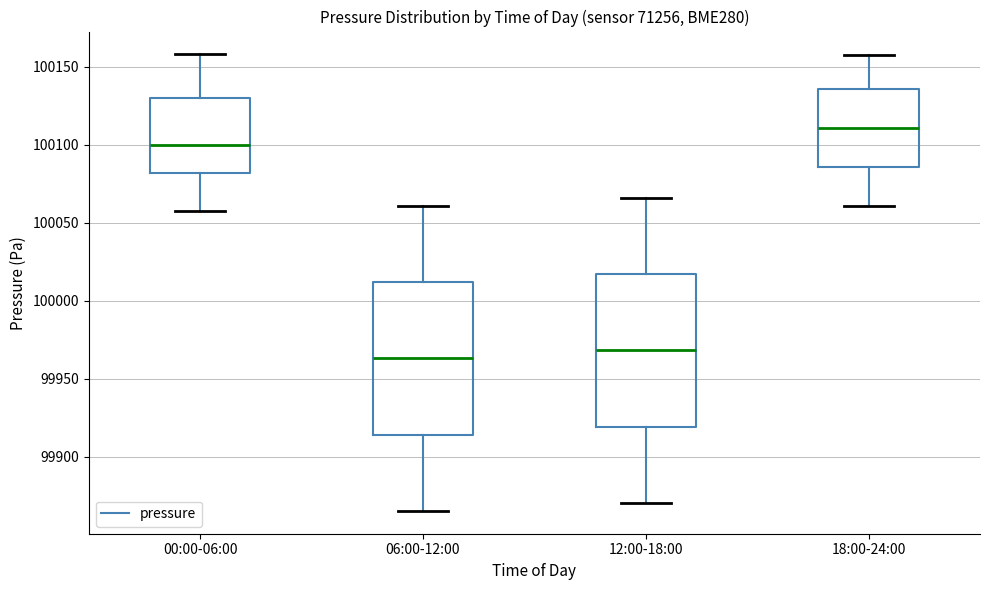

Which box's median line is the highest?

18:00-24:00